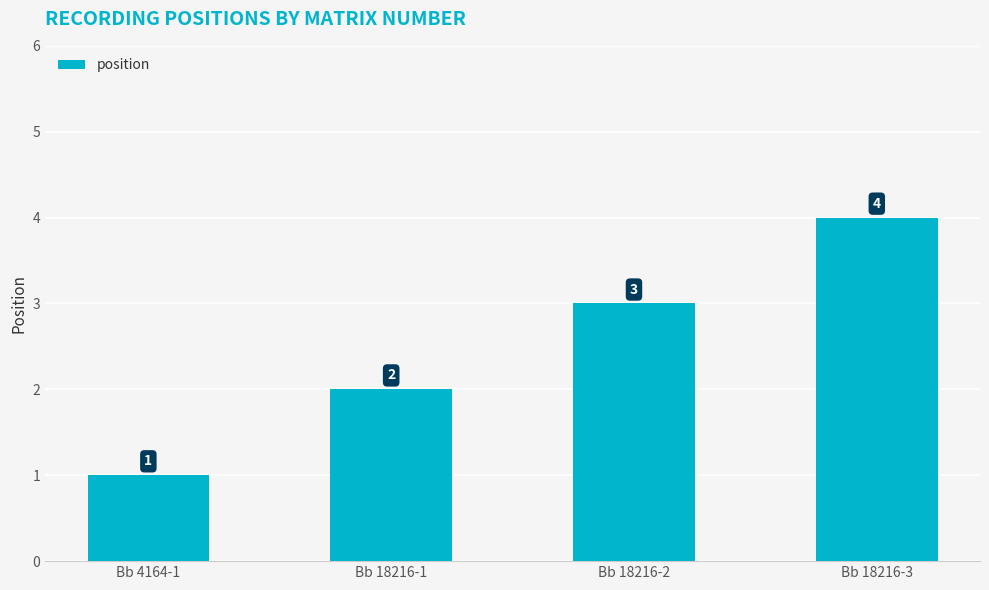

What is the change in value from Bb 18216-1 to Bb 18216-2?

+1